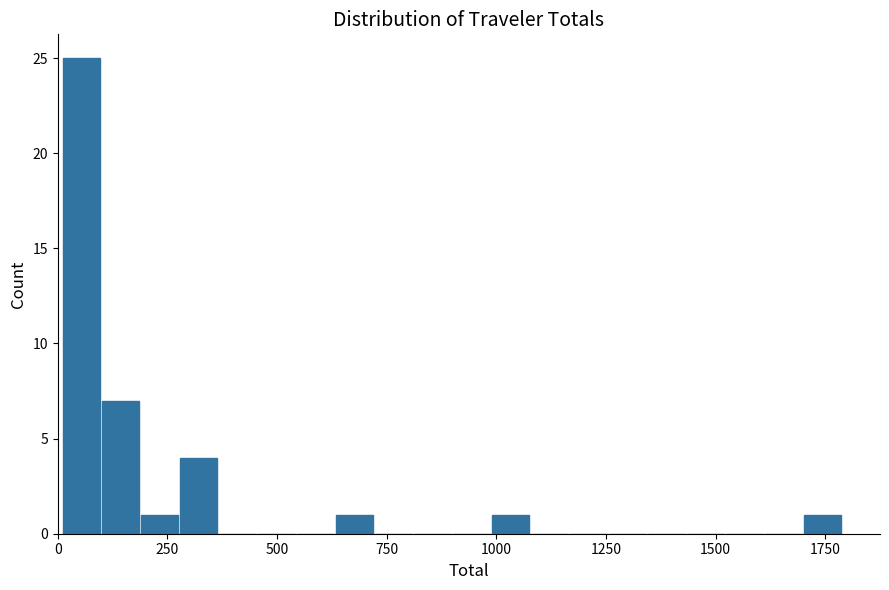

Read against the x-axis, roughly where is the centre of the tallest bar?

50